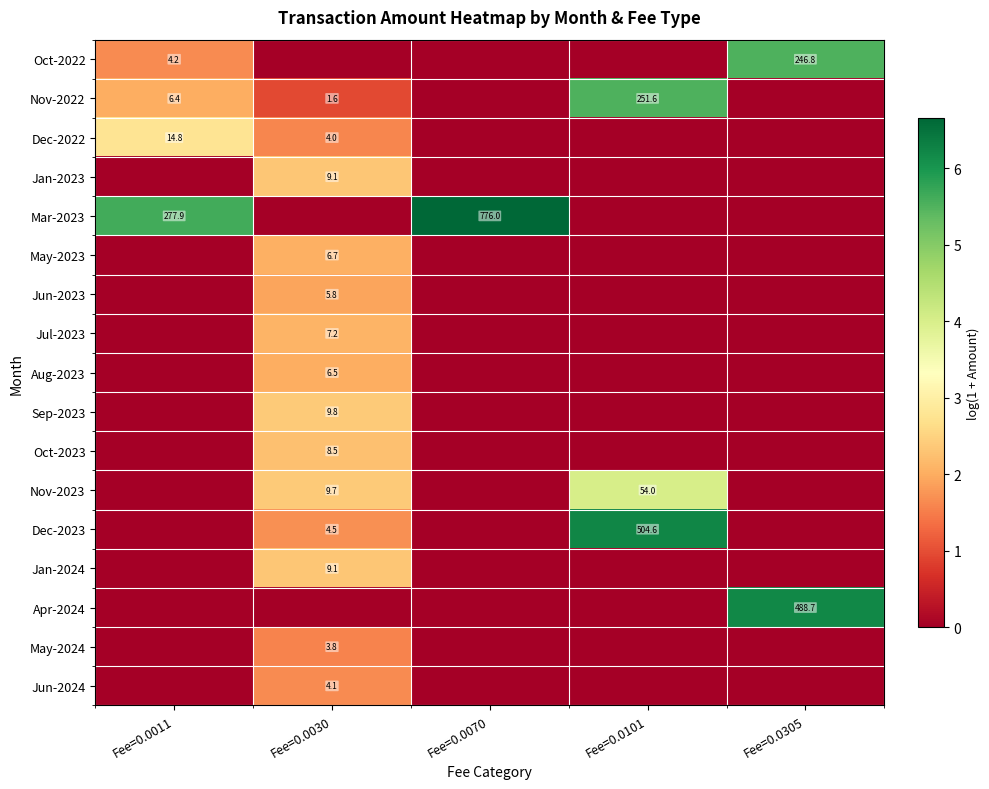

The value of Jan-2023 at Fee=0.0030 is 12.5. True or false?

False